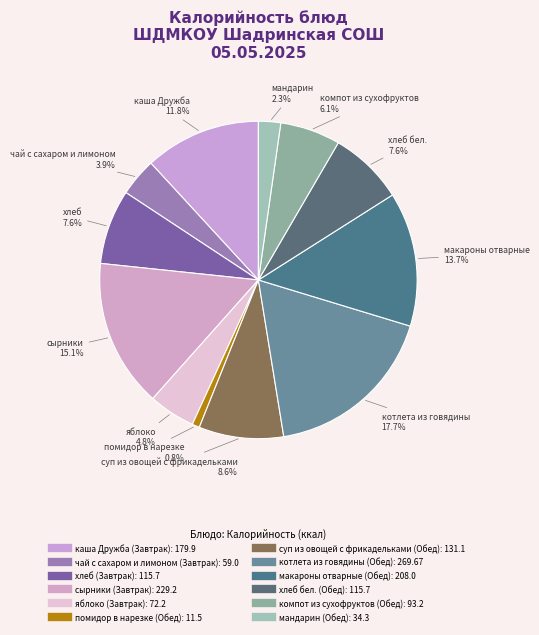

Rank the categories by value from highest to lowest.

котлета из говядины (Обед), сырники (Завтрак), макароны отварные (Обед), каша Дружба (Завтрак), суп из овощей с фрикадельками (Обед), хлеб (Завтрак), хлеб бел. (Обед), компот из сухофруктов (Обед), яблоко (Завтрак), чай с сахаром и лимоном (Завтрак), мандарин (Обед), помидор в нарезке (Обед)